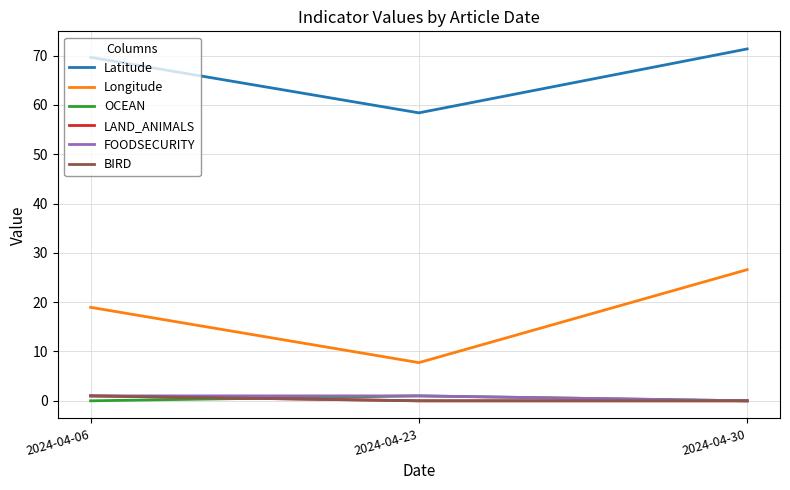

Does the chart have visible grid lines?

Yes